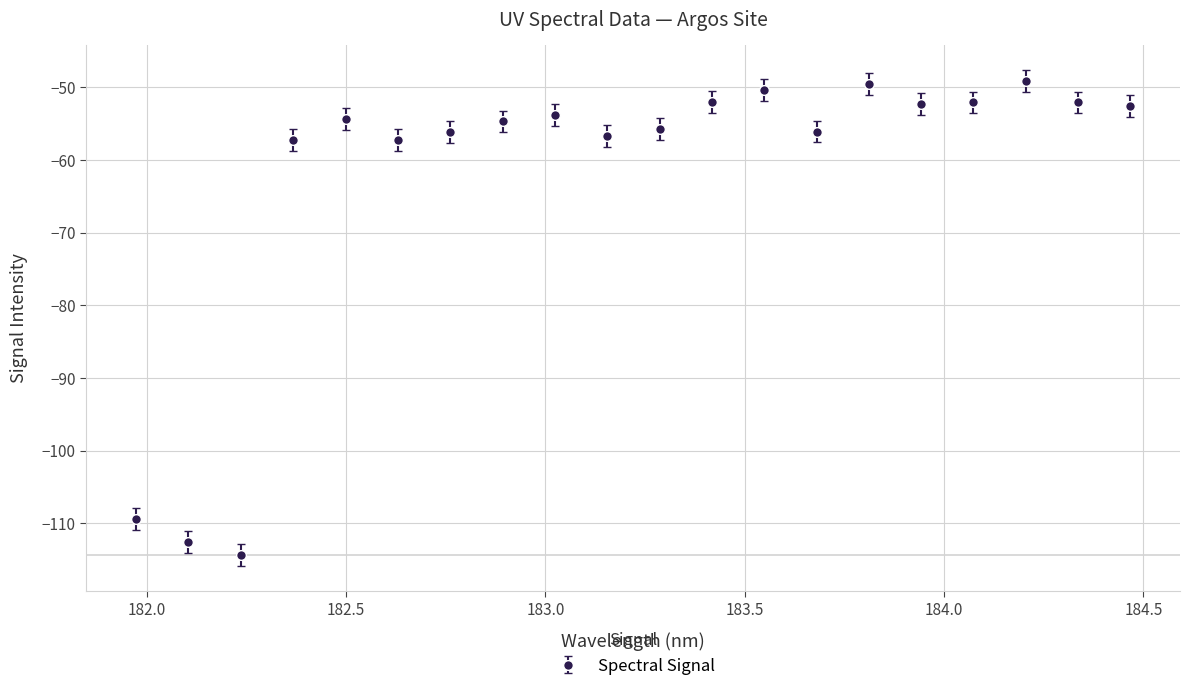

What is the smallest value displayed?

-114.4